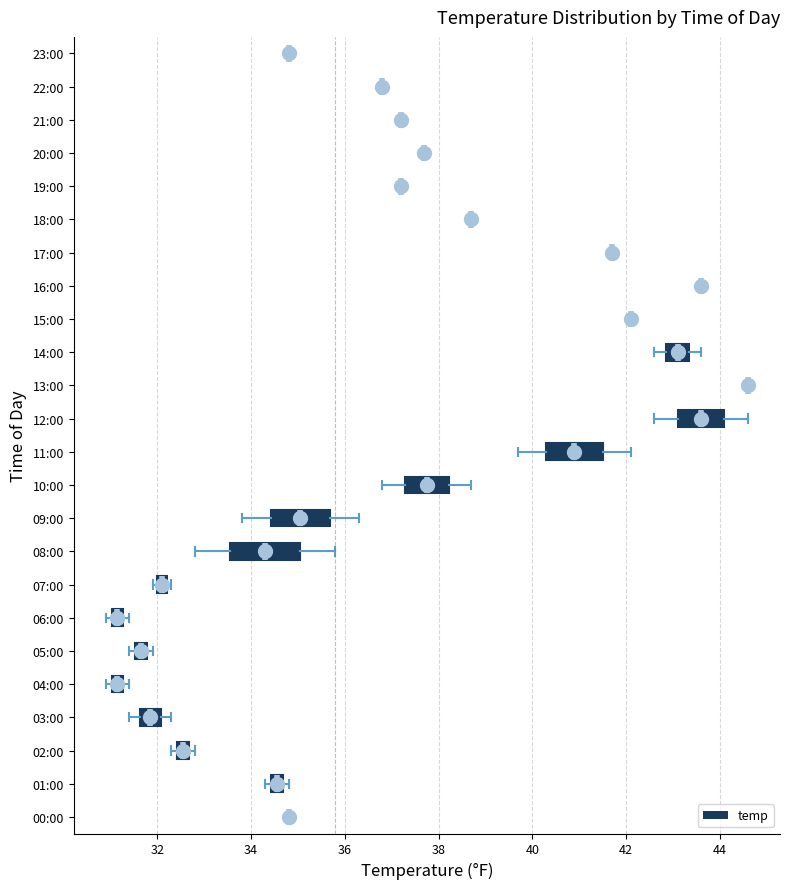

Which box is the widest, from its left edge to its right edge?

08:00